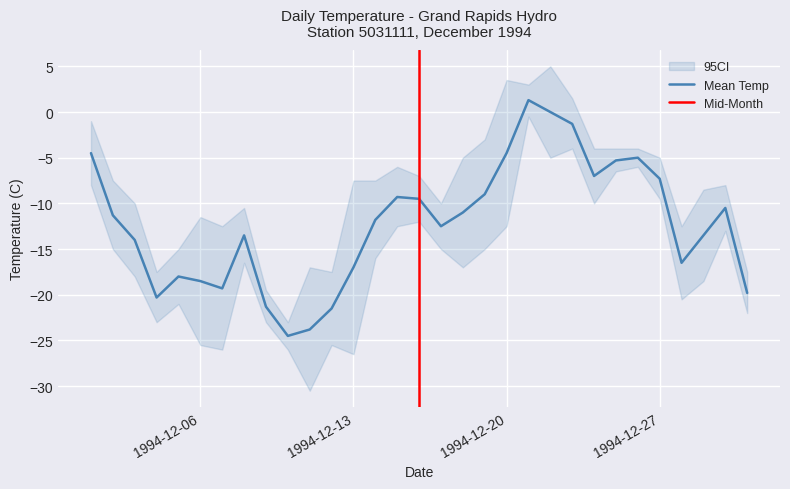

True or false: Max Temp (C) and Min Temp (C) intersect in this chart.

False